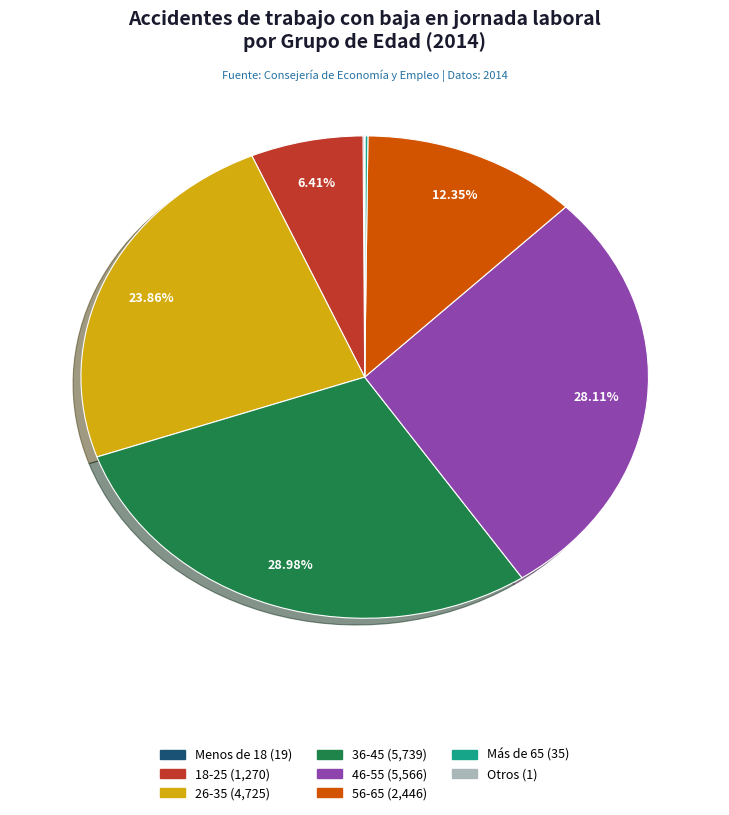

Combined, do 46-55 and 36-45 account for over 50%?

Yes